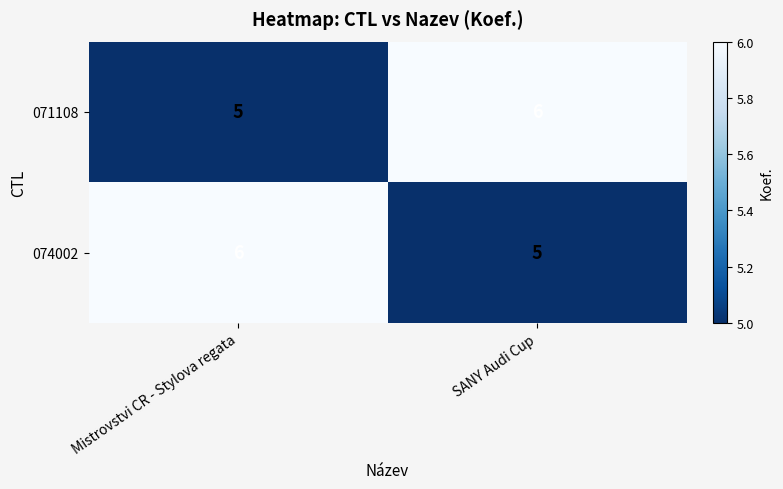

What is the difference between the highest and lowest values at Mistrovstvi CR - Stylova regata?

1